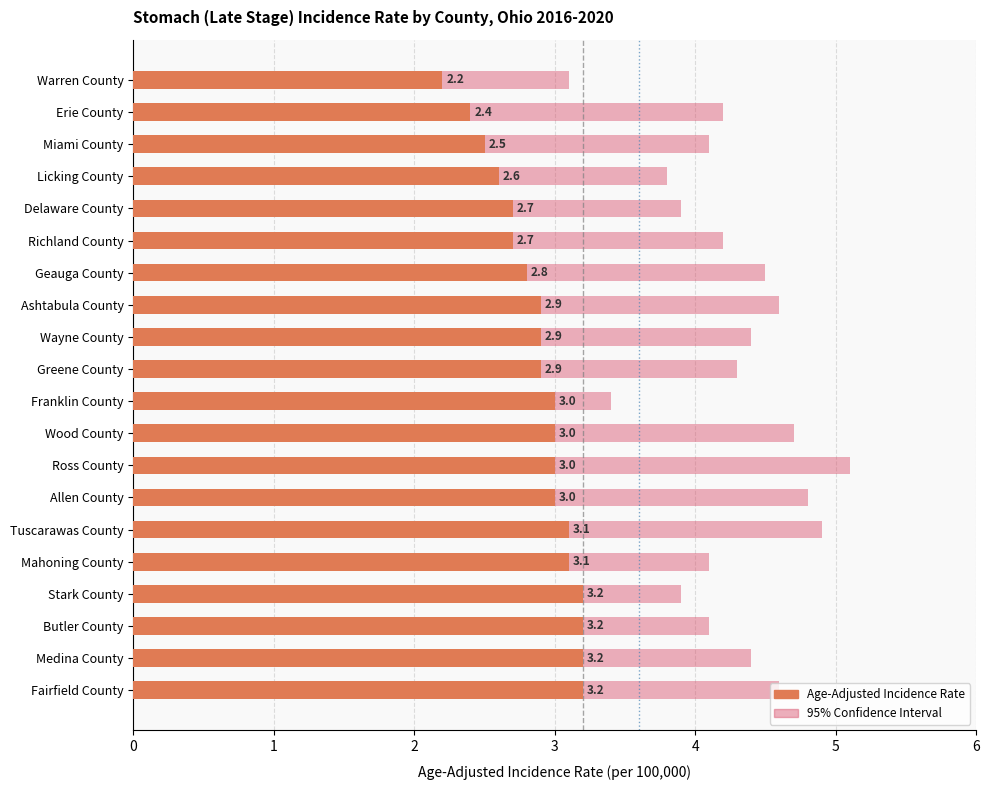

Is it true that the value at Allen County is 3.0?

True